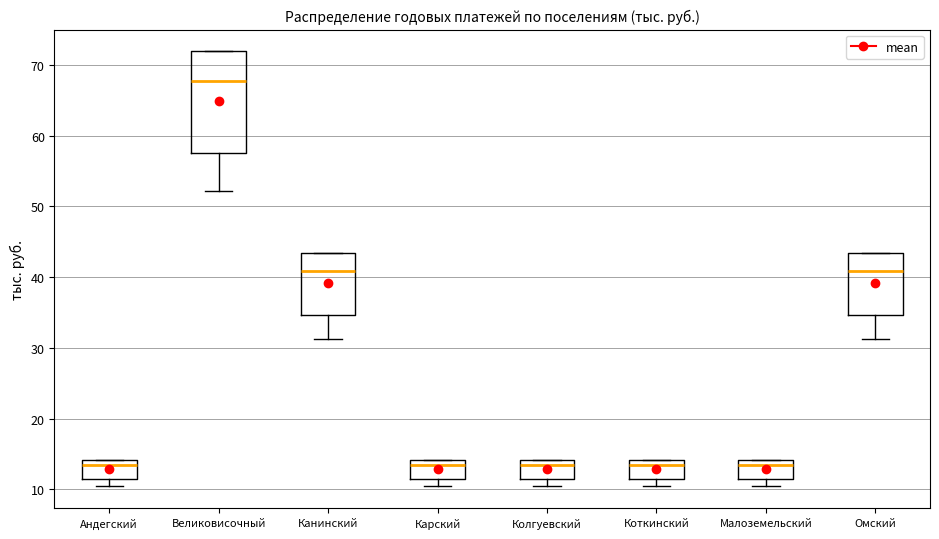

Which box is the tallest, from its lower edge to its upper edge?

Великовисочный